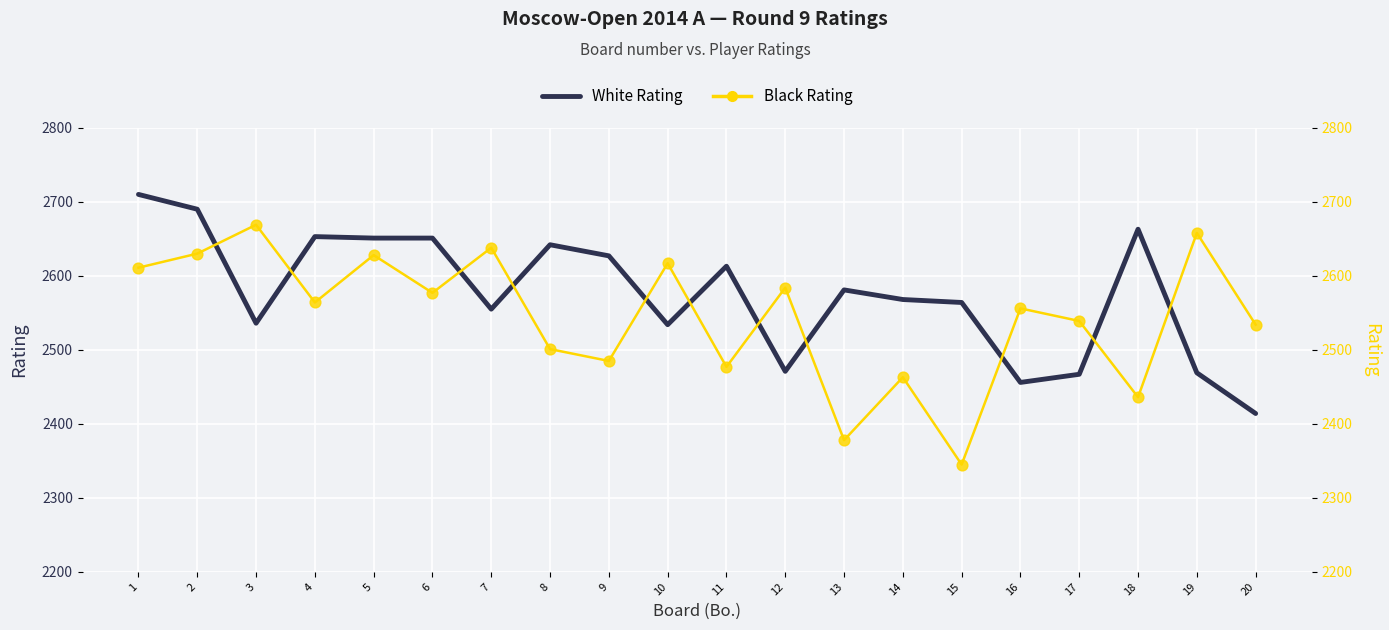

Which series contains the lowest Y value?

Black Rating